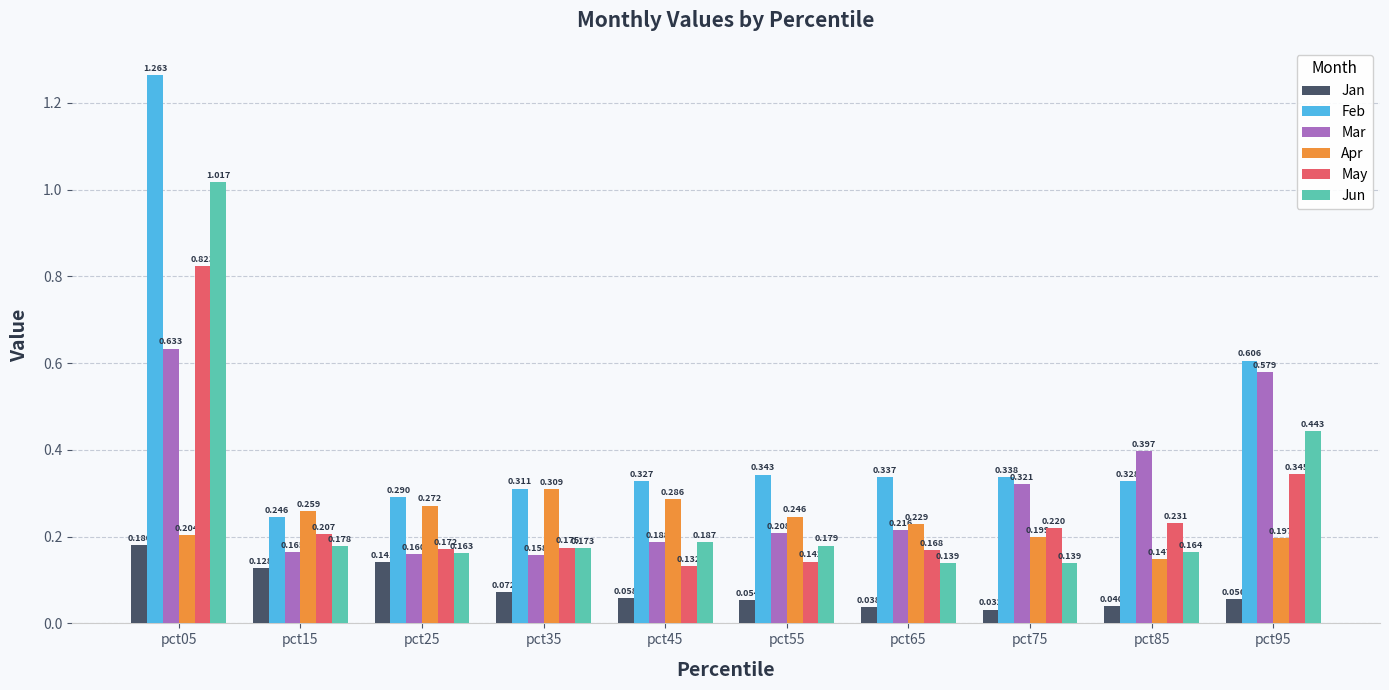

Which series has the largest total across all categories?

Feb